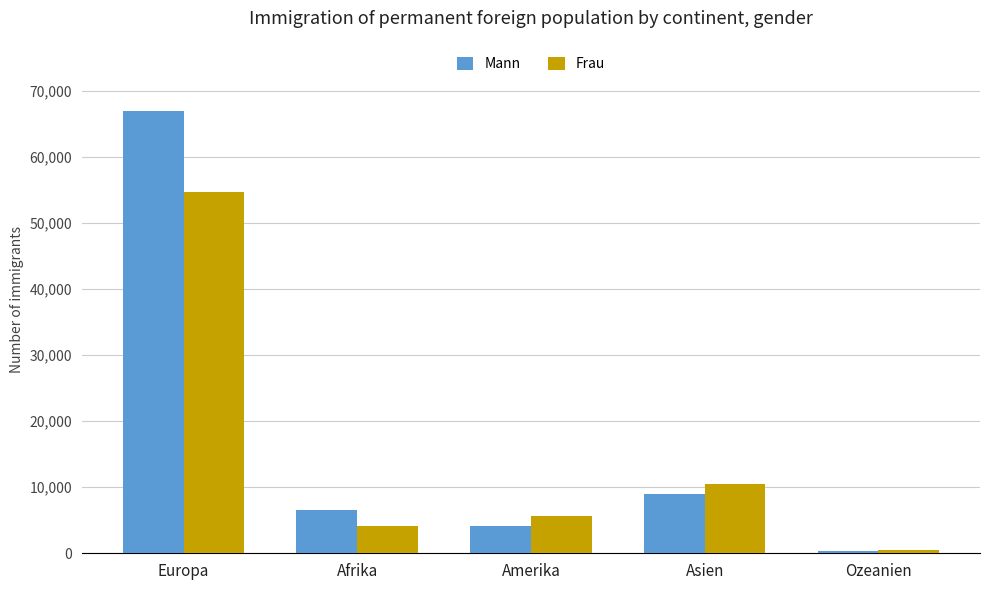

Reading left to right, what are all the values shown in this chart?

Mann: Europa=66900	Afrika=6538	Amerika=4065	Asien=8997	Ozeanien=376
Frau: Europa=54656	Afrika=4057	Amerika=5640	Asien=10556	Ozeanien=428